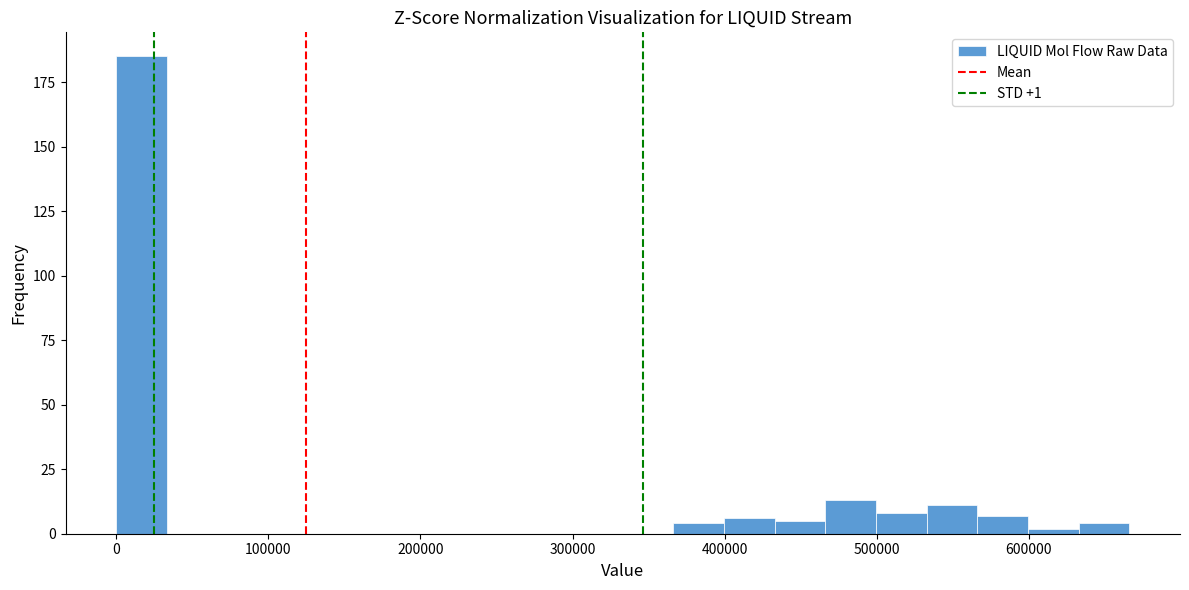

Around what value on the x-axis is the tallest bar? Give the approximate position of its centre, as read against the axis.

20000